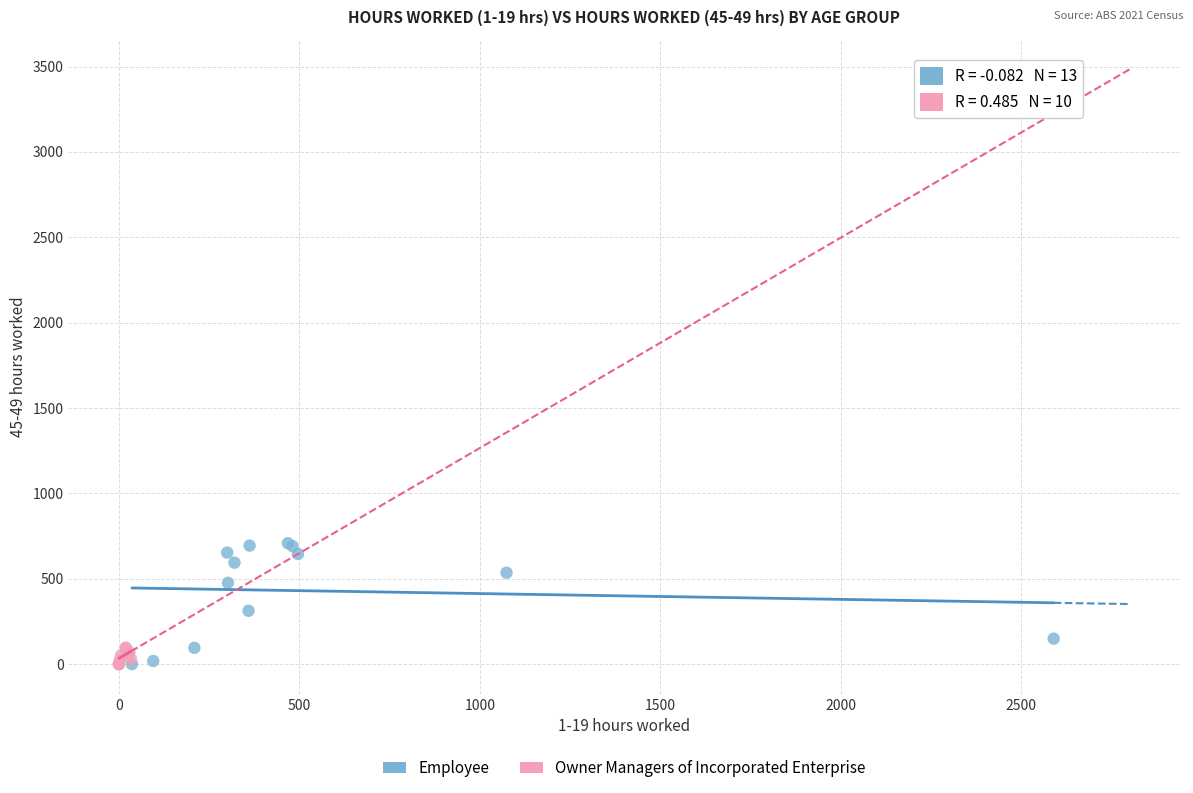

Which series has the largest Y range (max minus min)?

Employee